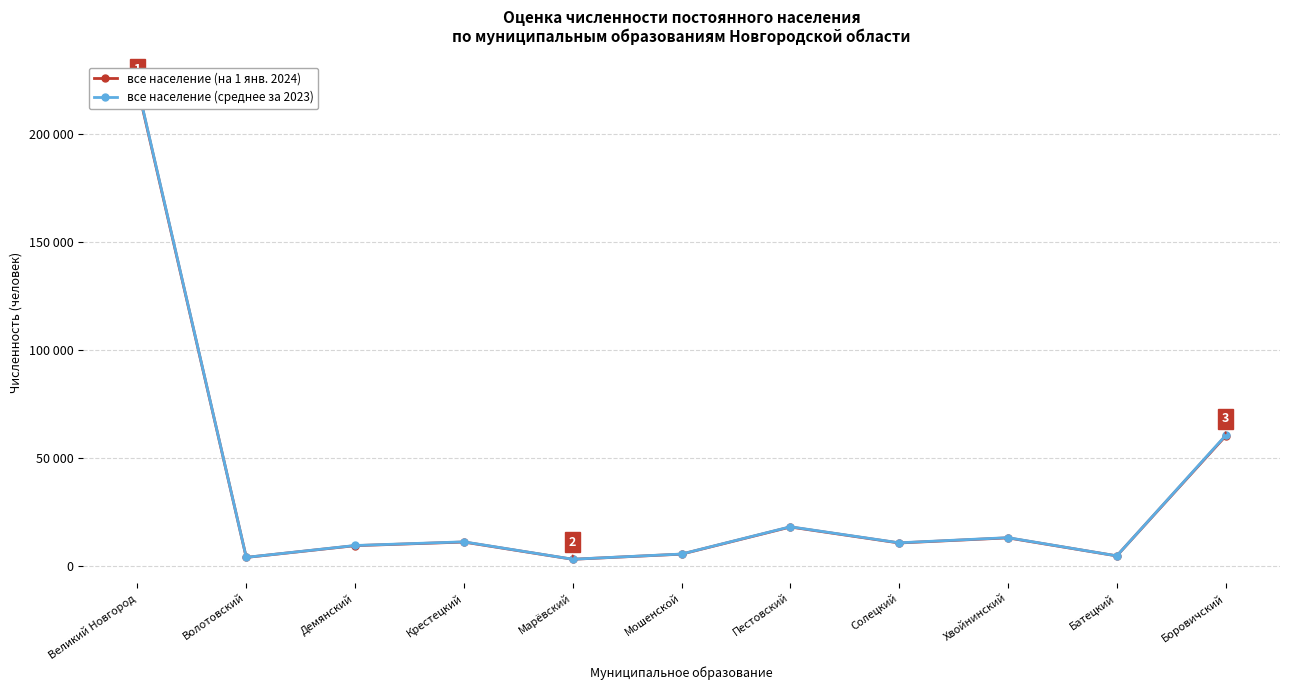

The value of все население (на 1 янв. 2024) at Демянский is 16046. True or false?

False